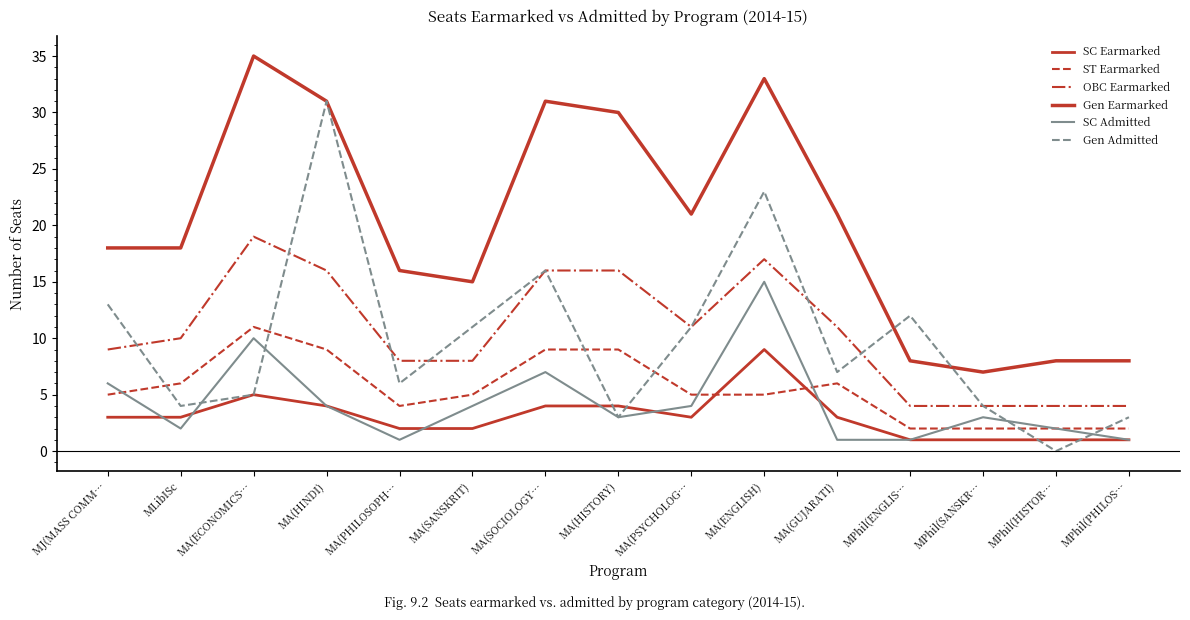

How many lines are shown in the chart?

6